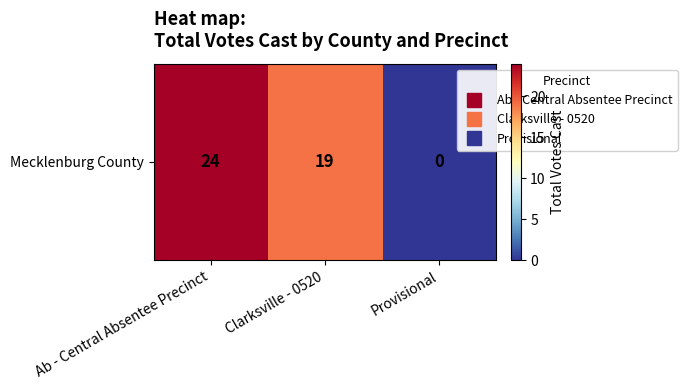

What is the difference between the maximum and minimum values?

24